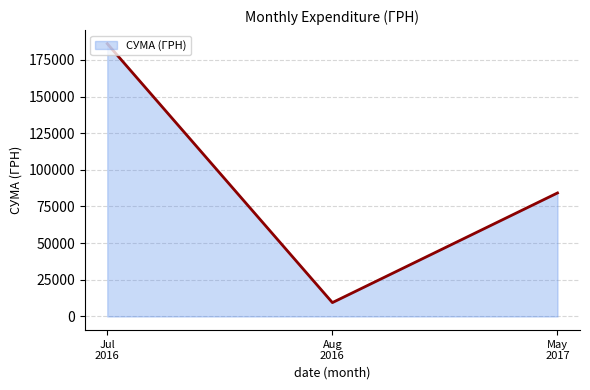

What is the minimum value shown in the chart?

9469.3